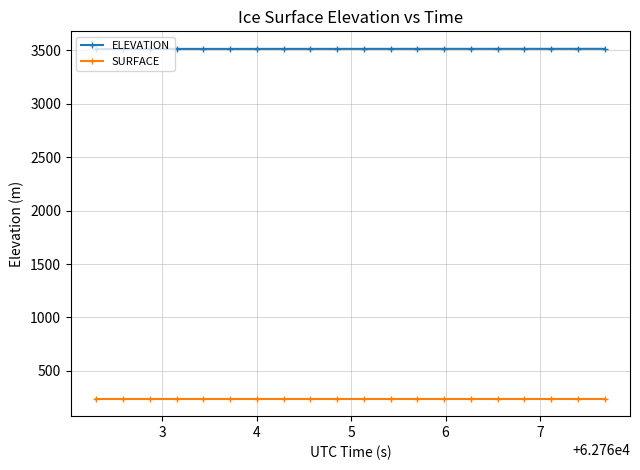

What is the average value of the SURFACE series?

239.8